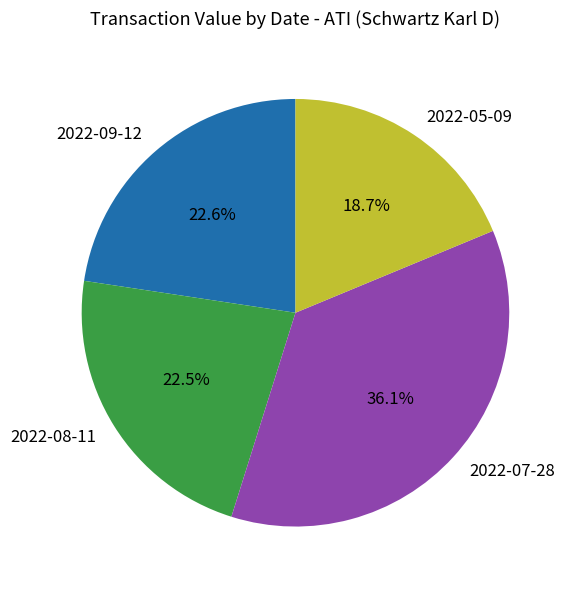

How many slices are in this pie chart?

4